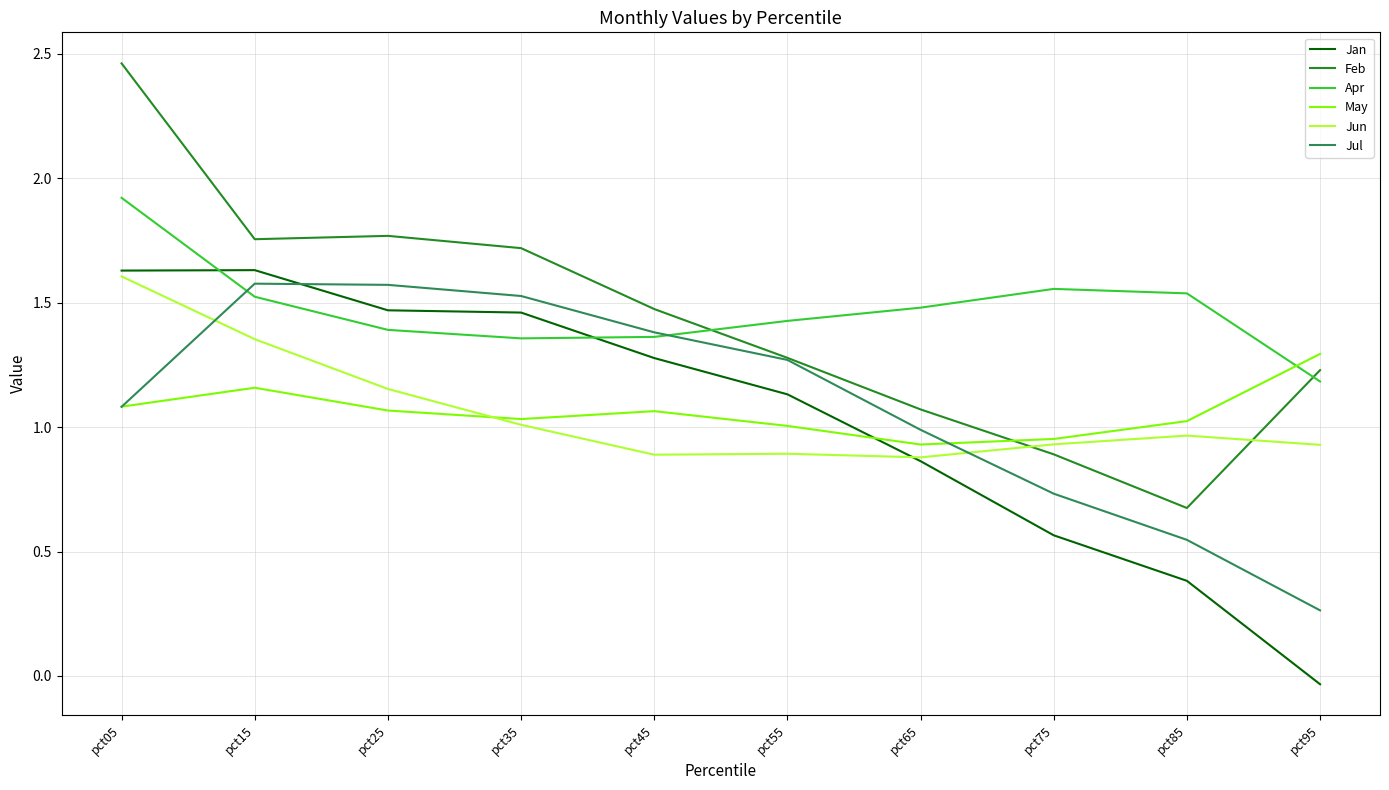

What is the difference between the Feb values at pct35 and pct75?

0.8